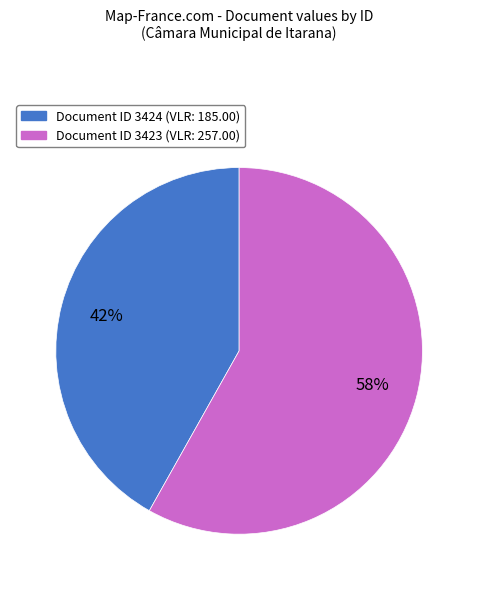

Count the number of slices in the pie.

2